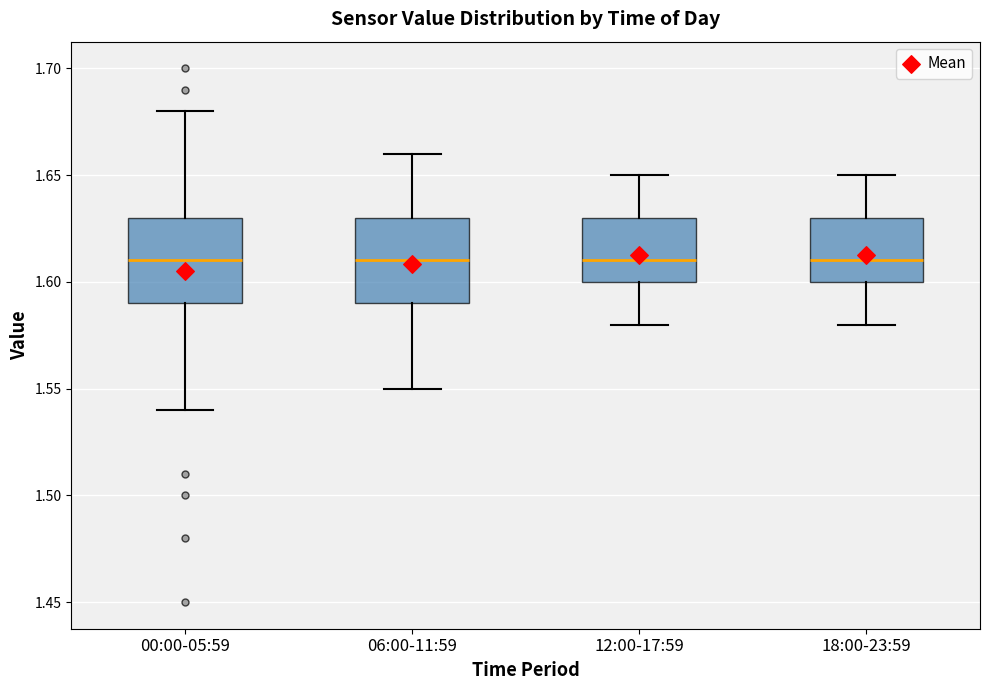

Where does the lower whisker of the box for 06:00-11:59 end on the y-axis? The values are not printed on the chart, so give them approximately, as read against the axis.

1.55